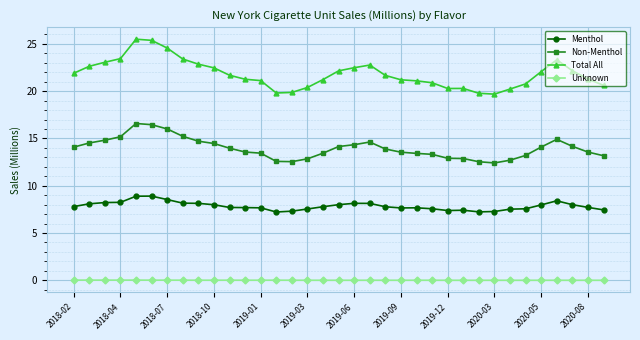

What is the difference between the maximum and second lowest values in the Non-Menthol series?

4.0